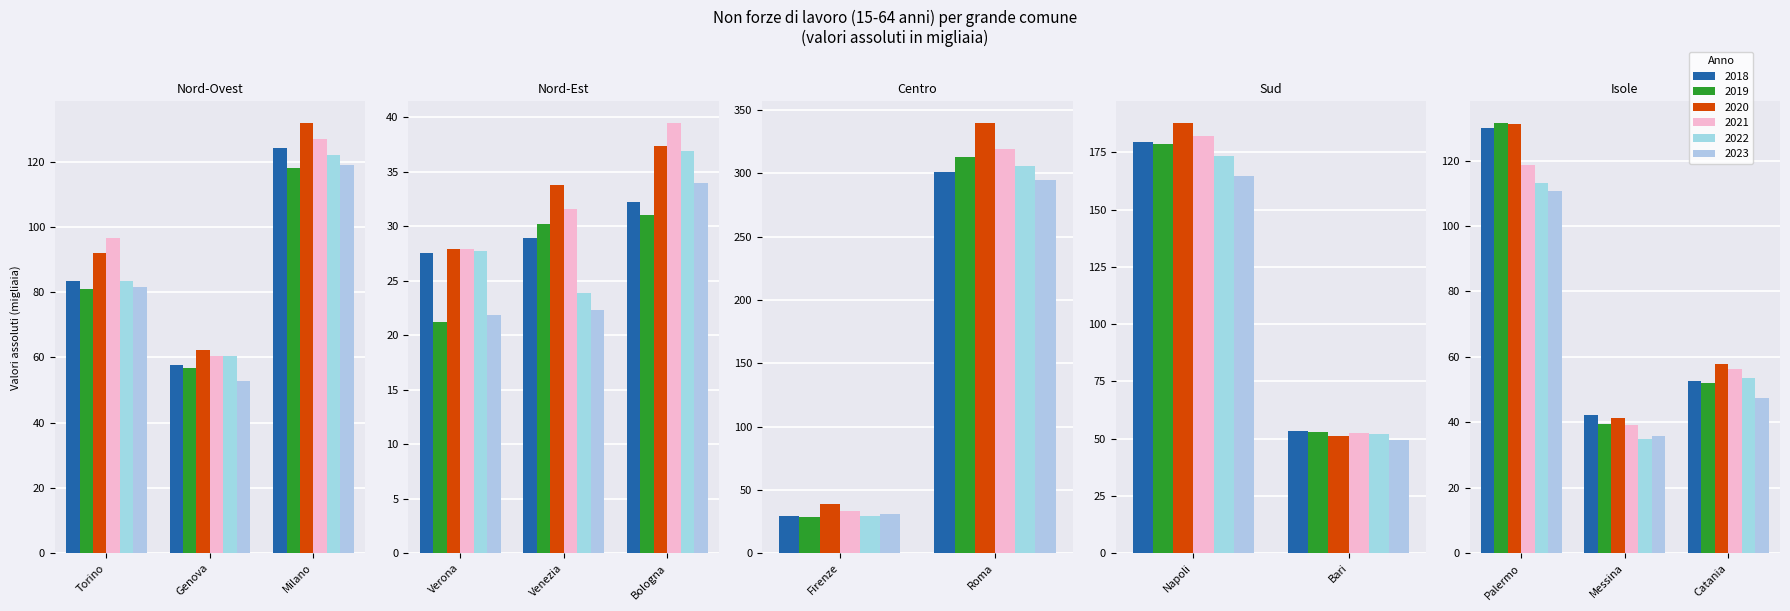

Which series has the largest range (max minus min)?

2020